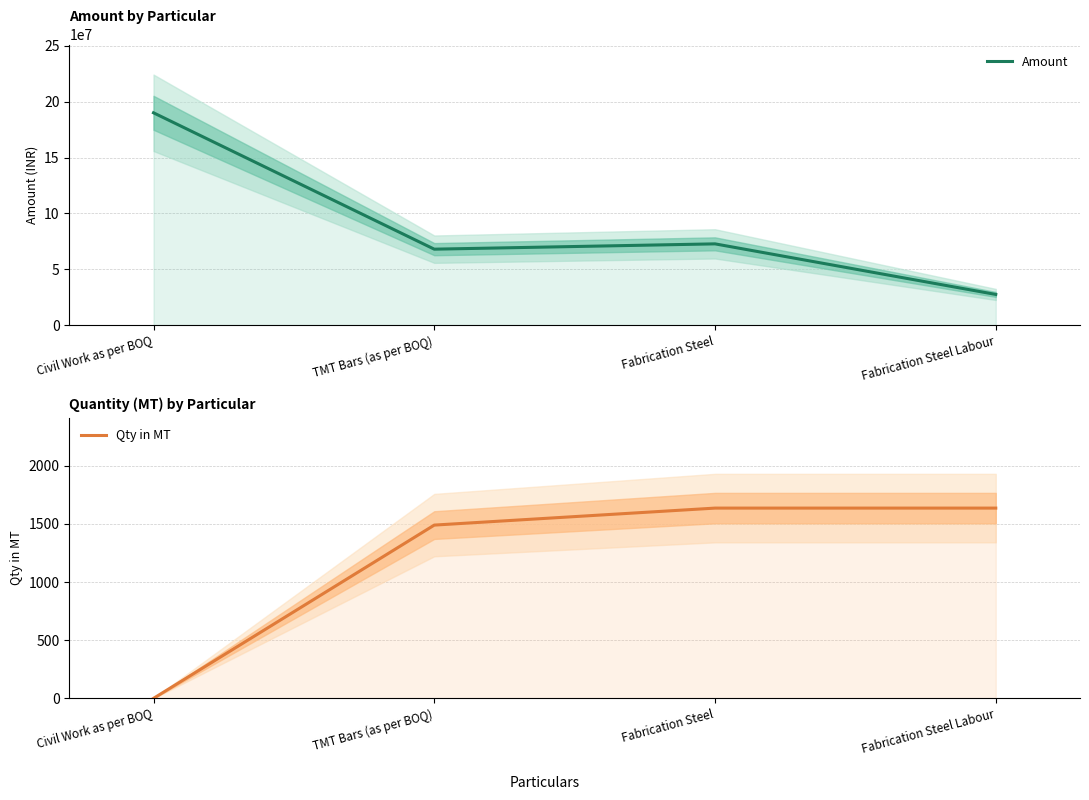

Which series changed the most between Civil Work as per BOQ and Fabrication Steel Labour?

Amount